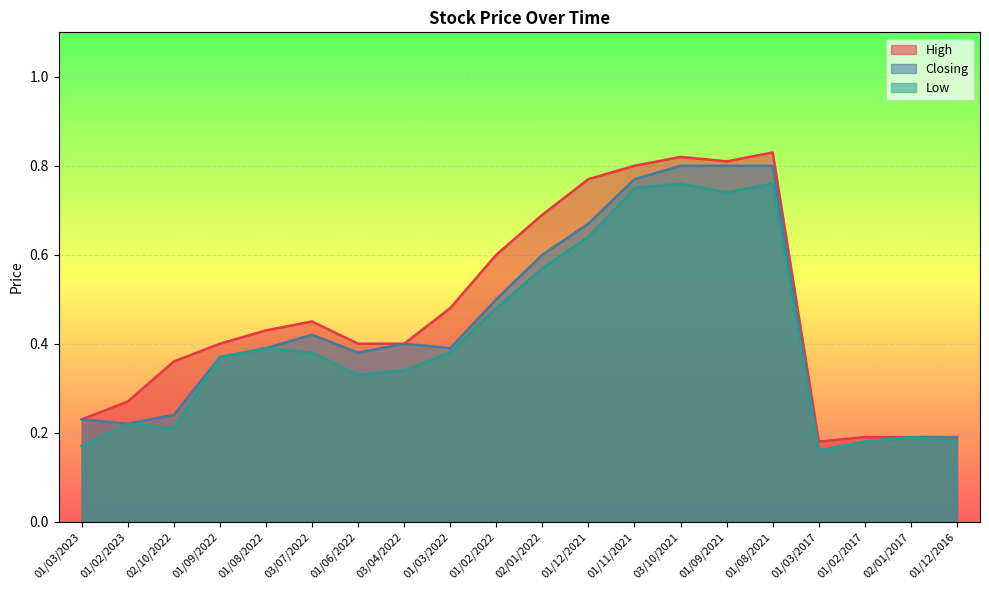

What is the minimum value for Closing?

0.2